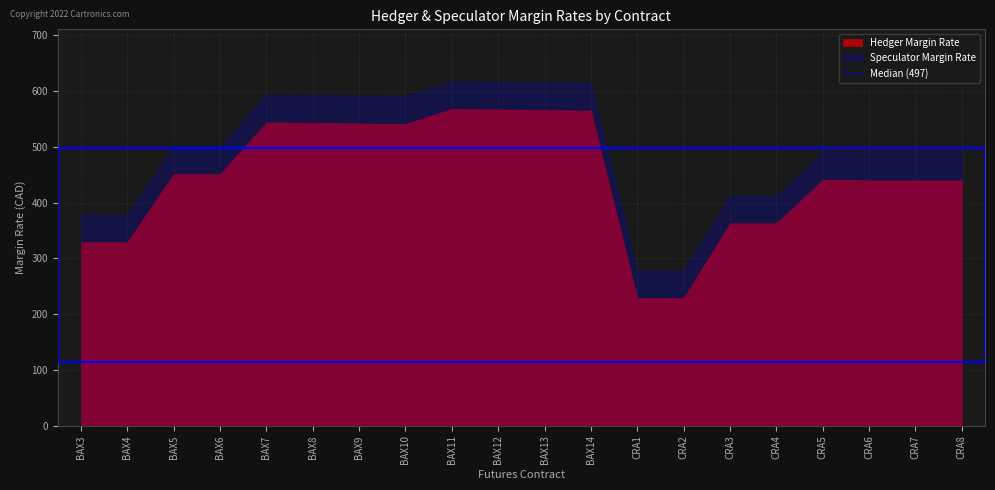

What is the label of the 17th point from the right?

BAX6